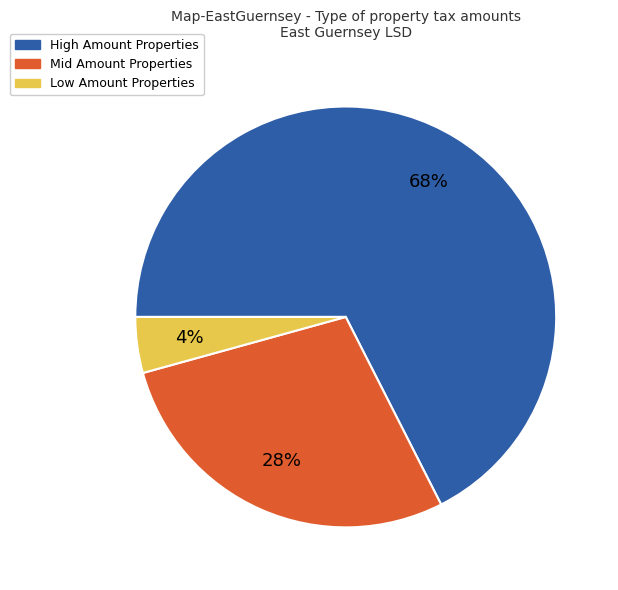

To the nearest percent, what is the difference between the Low Amount Properties and Mid Amount Properties slice percentages?

24%